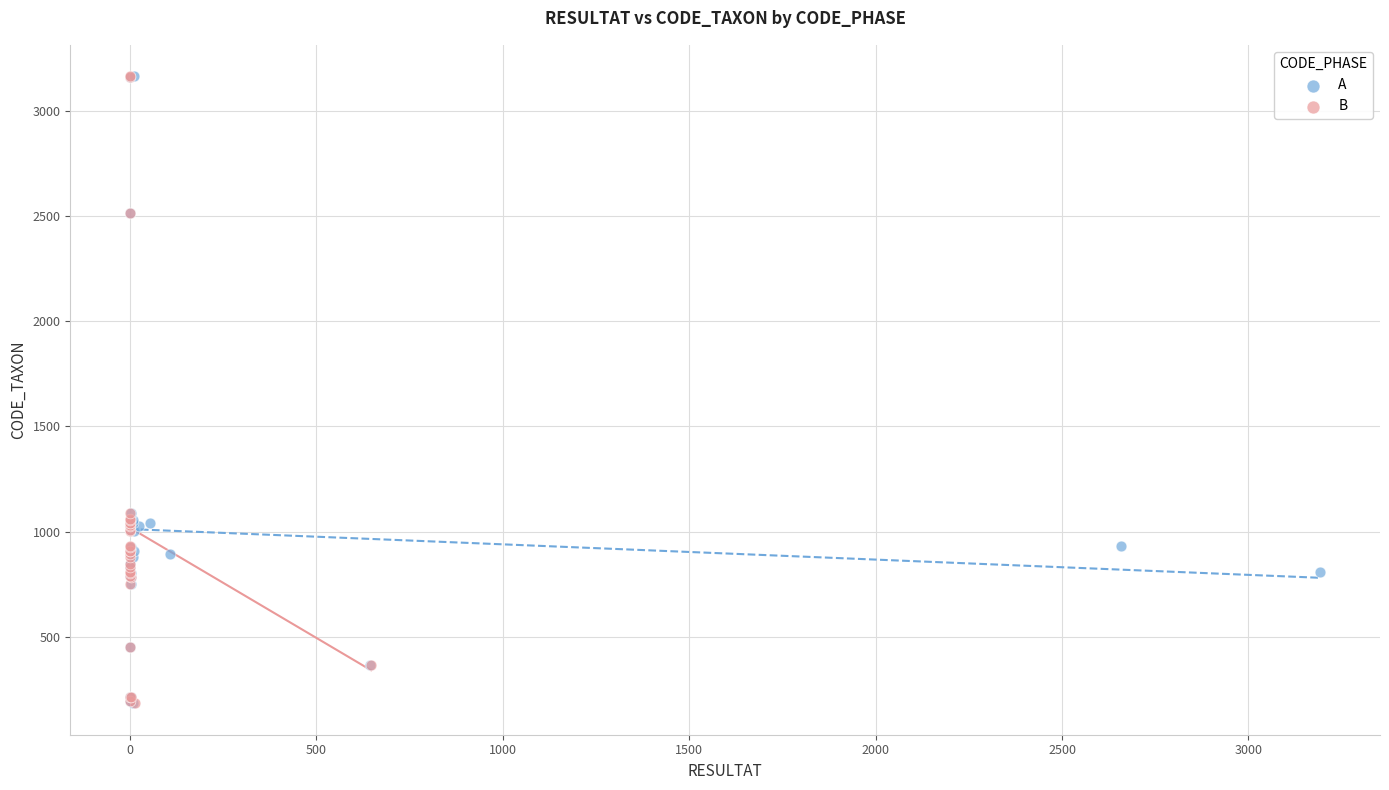

What are all the series names shown in the legend?

A, B